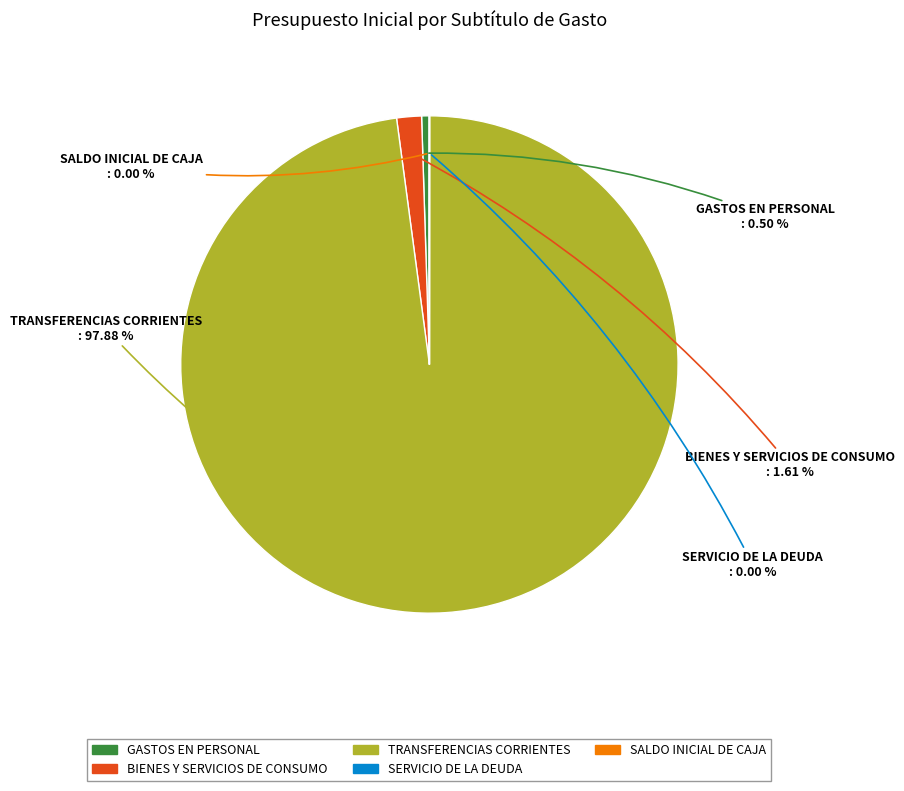

Which category has the biggest portion of the pie?

TRANSFERENCIAS CORRIENTES